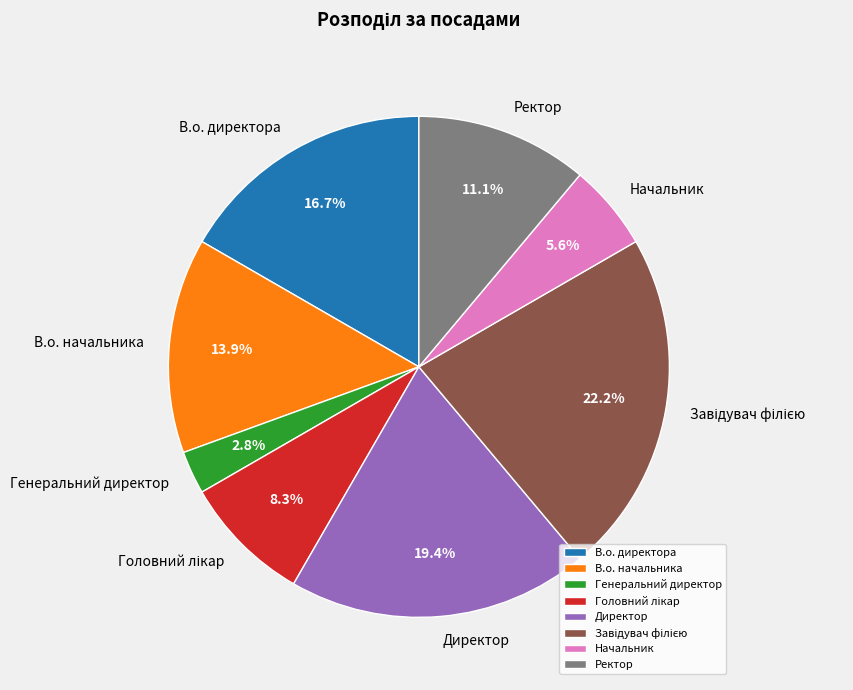

Is there a majority slice in this chart?

No